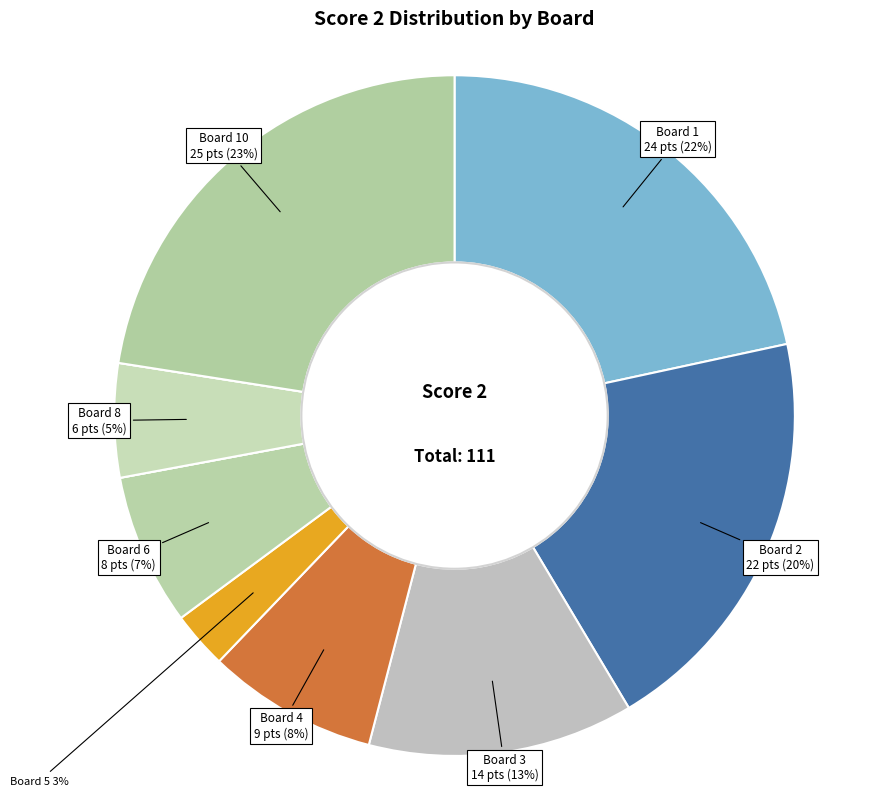

Which slice is the largest?

Board 10